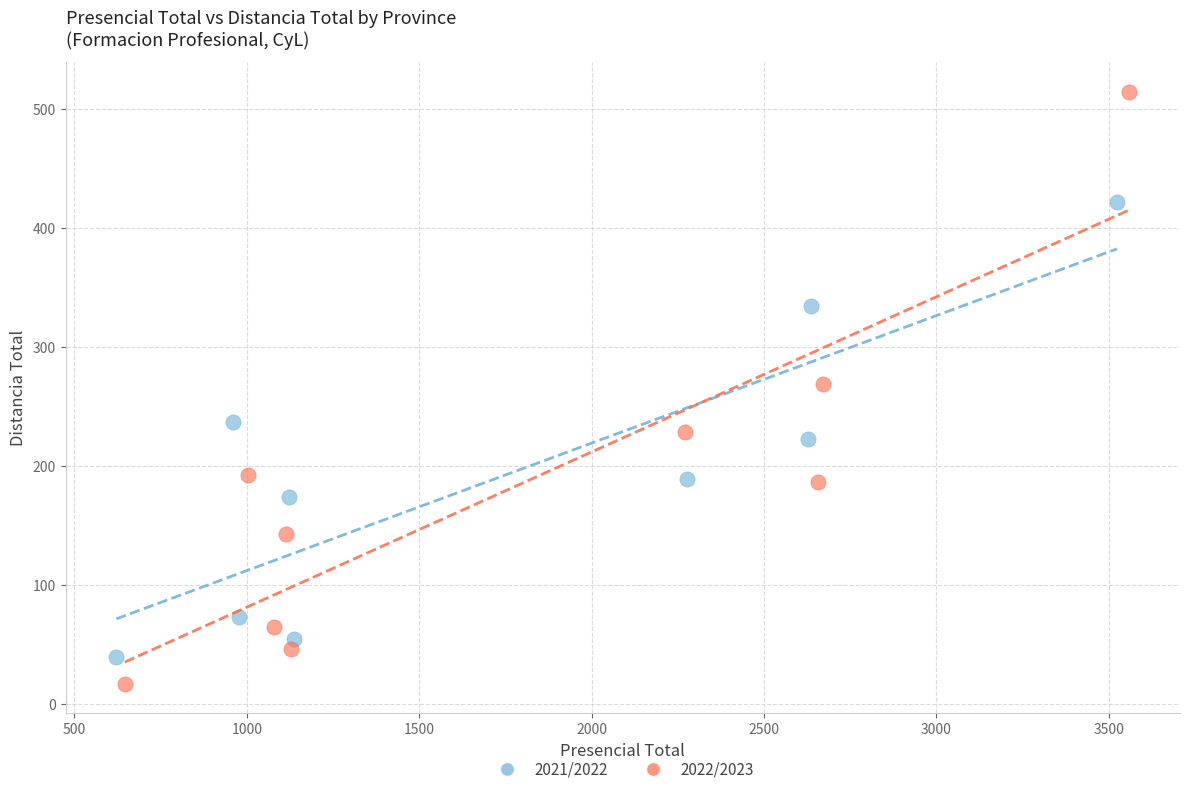

What are all the series names shown in the legend?

2021/2022, 2022/2023